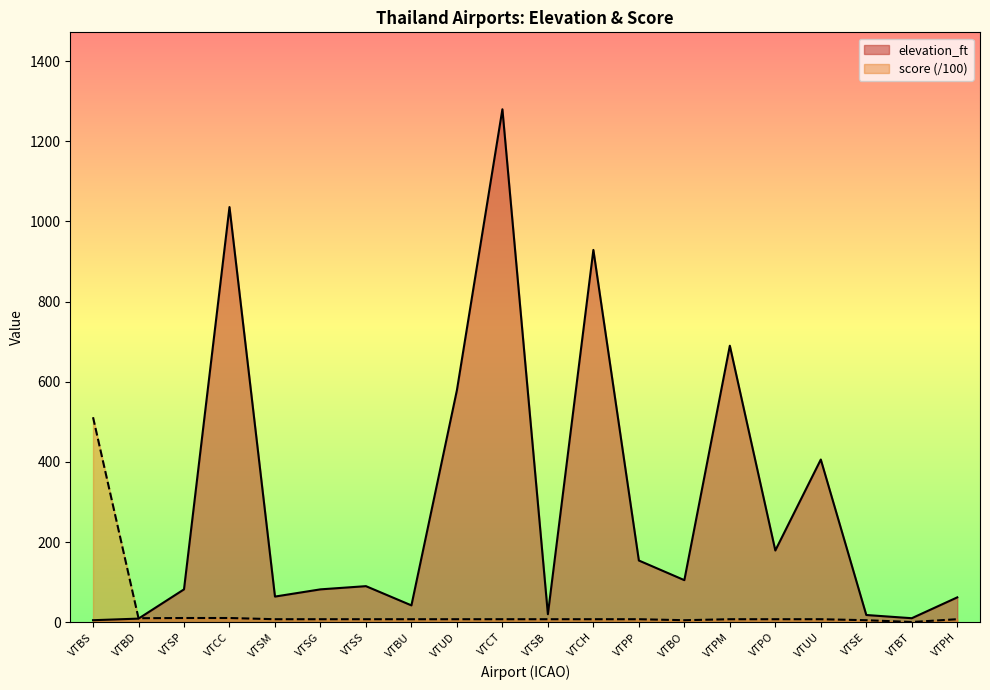

What position from the left is VTBS?

1